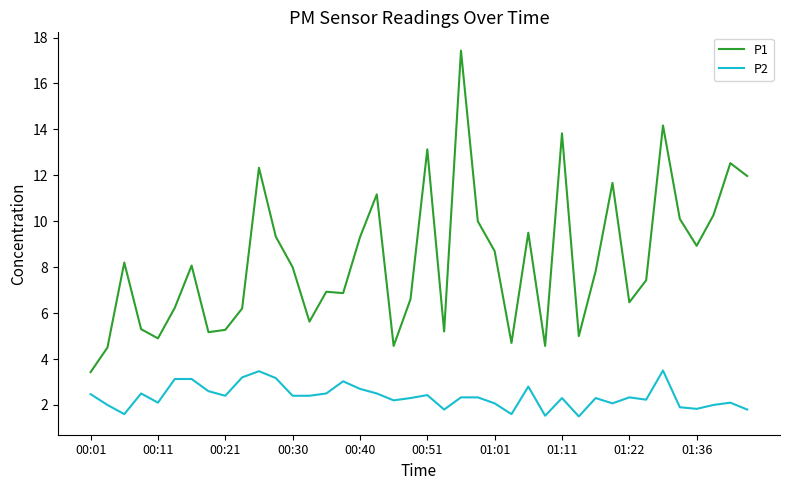

Which series has the largest range (max minus min)?

P1